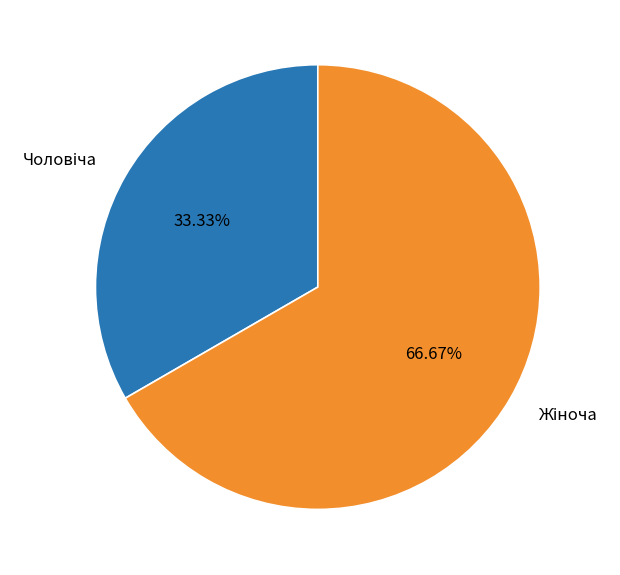

Is there a majority slice in this chart?

Yes